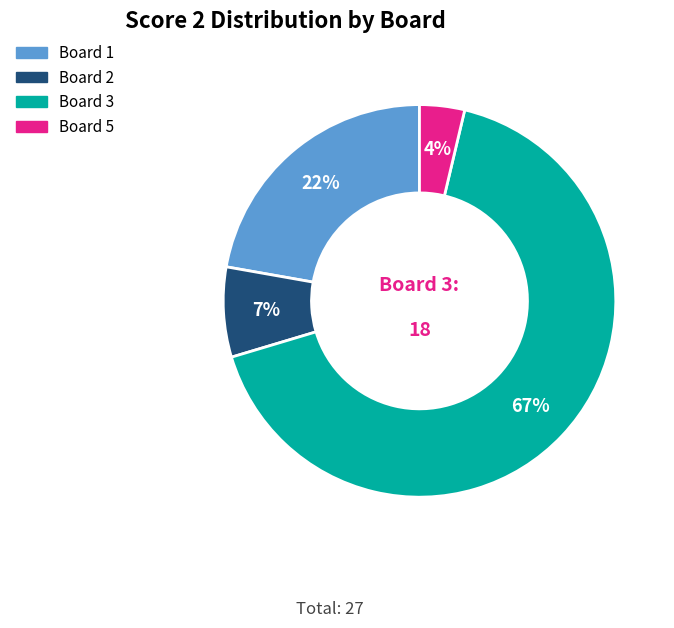

Is there any slice that represents more than half of the pie?

Yes